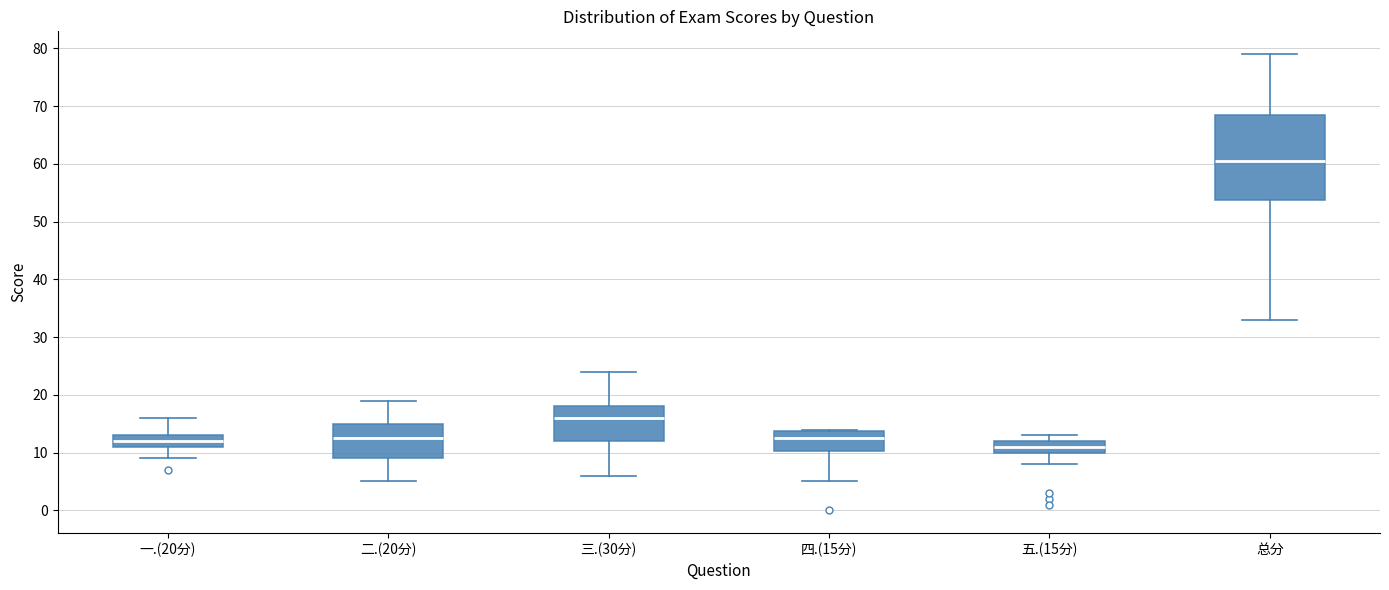

Reading left to right, transcribe this box plot: for each box, give where its median line is, the range the box spans, and where its two whiskers end, as read against the y-axis. The values are not printed on the chart, so give them approximately, as read against the axis.

一.(20分): median 12, box 11 to 13, whiskers 9 to 16
二.(20分): median 13, box 9 to 15, whiskers 5 to 19
三.(30分): median 16, box 12 to 18, whiskers 6 to 24
四.(15分): median 13, box 10 to 14, whiskers 5 to 14
五.(15分): median 11, box 10 to 12, whiskers 8 to 13
总分: median 61, box 54 to 69, whiskers 33 to 79